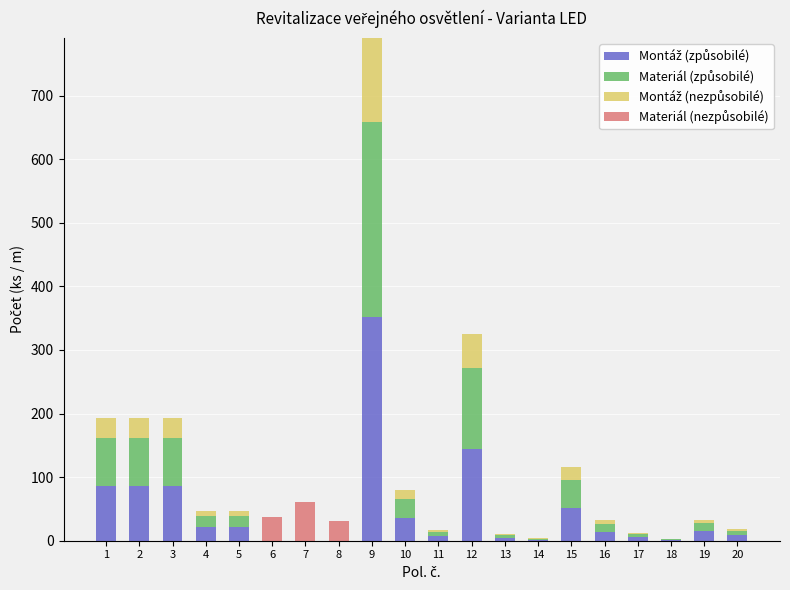

At which category is the sum across all series the highest?

9